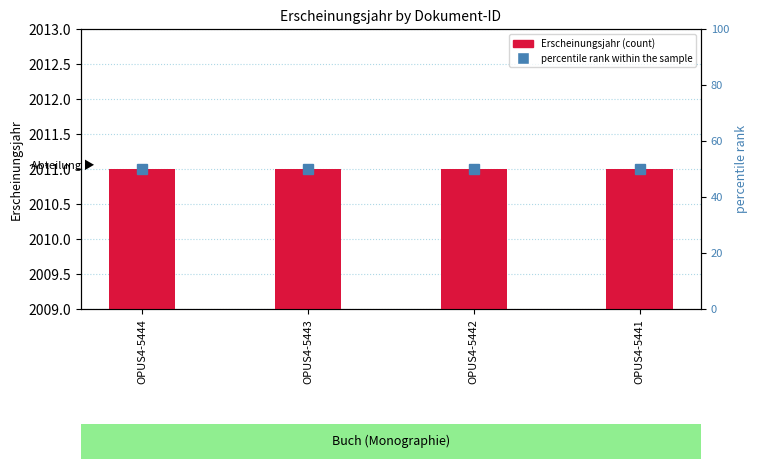

Which series changed the most between OPUS4-5444 and OPUS4-5443?

Erscheinungsjahr